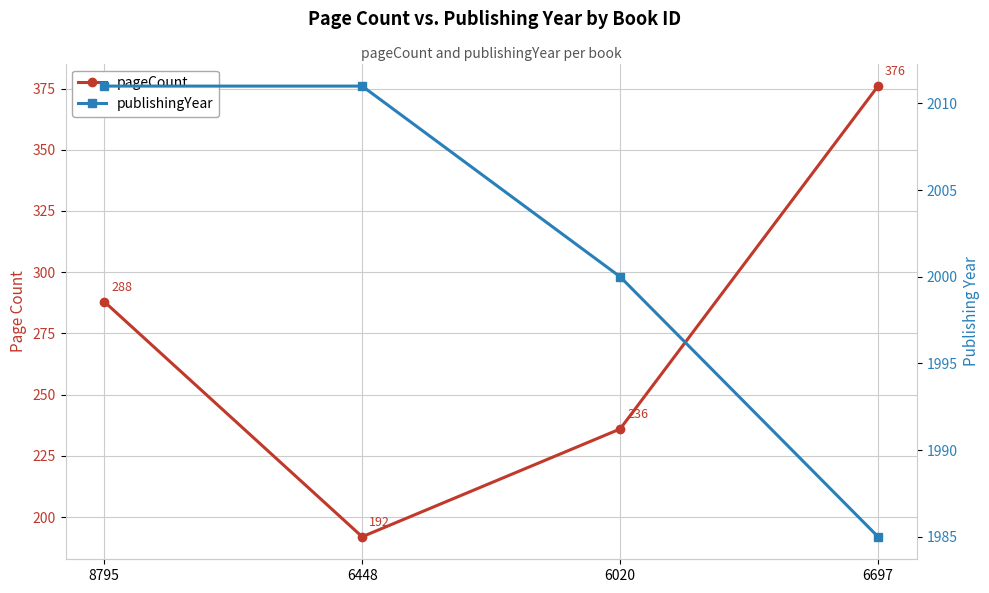

What is the greatest value displayed?

2011